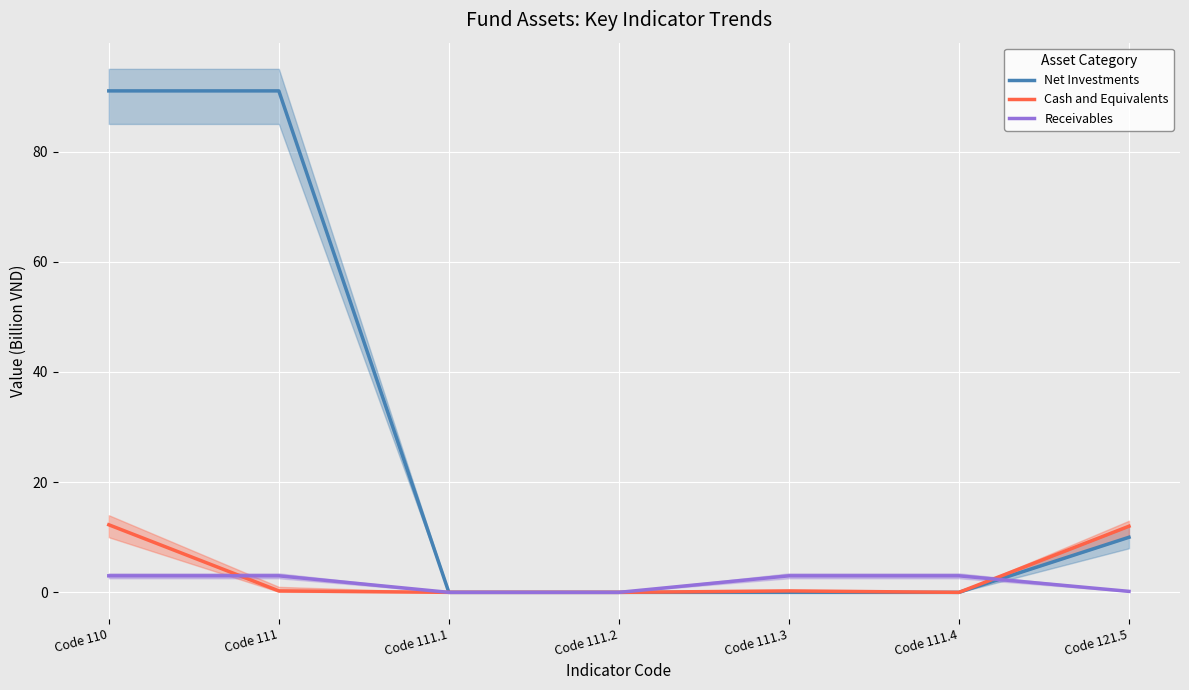

What are all the series names shown in the legend?

Net Investments, Cash and Equivalents, Receivables